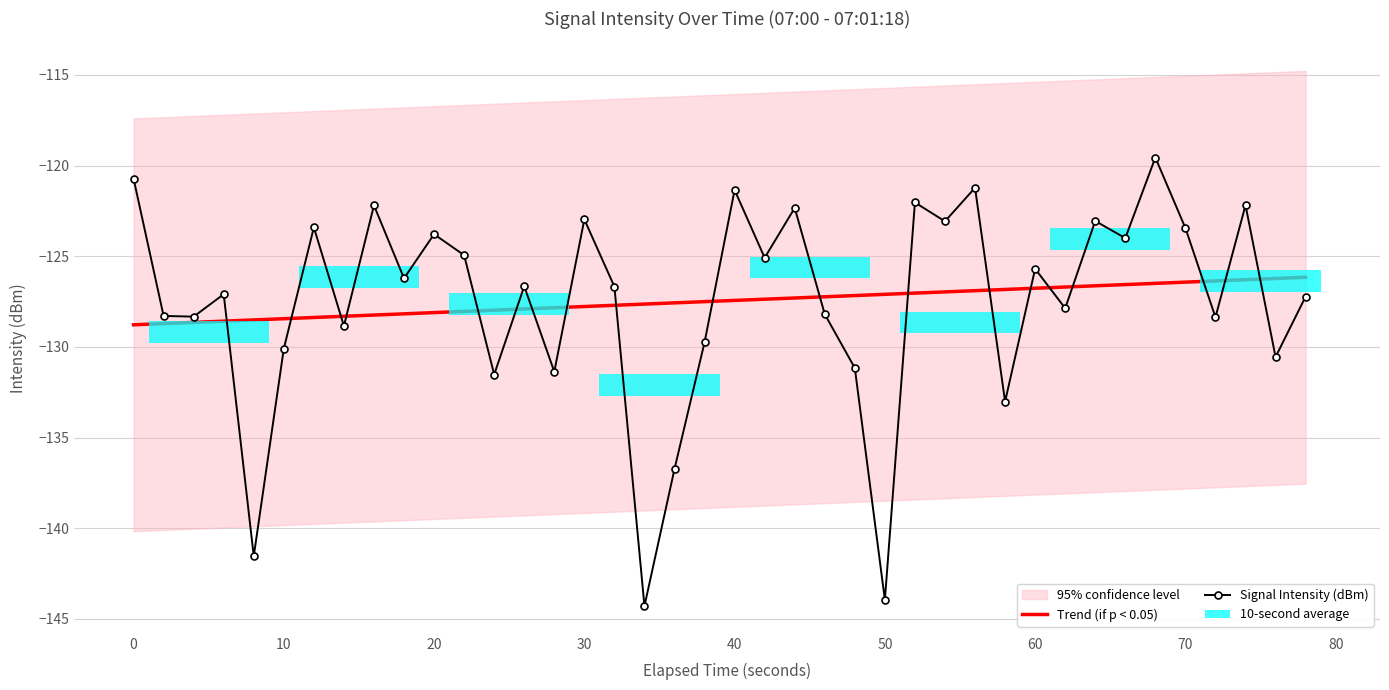

What is the difference between the second highest and minimum values in the Signal Intensity (dBm) series?

23.6